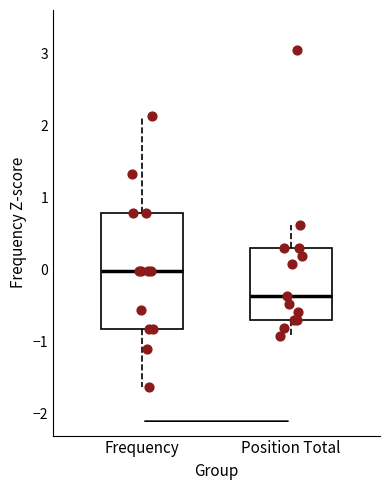

Which box is the tallest, from its lower edge to its upper edge?

Frequency